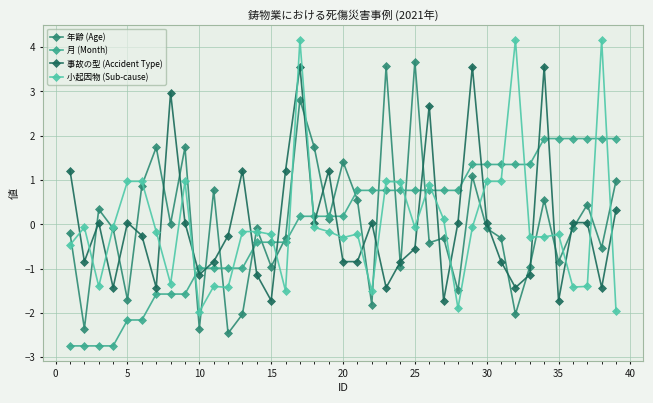

True or false: 年齢 (Age) has more than 1 interior local peaks.

True